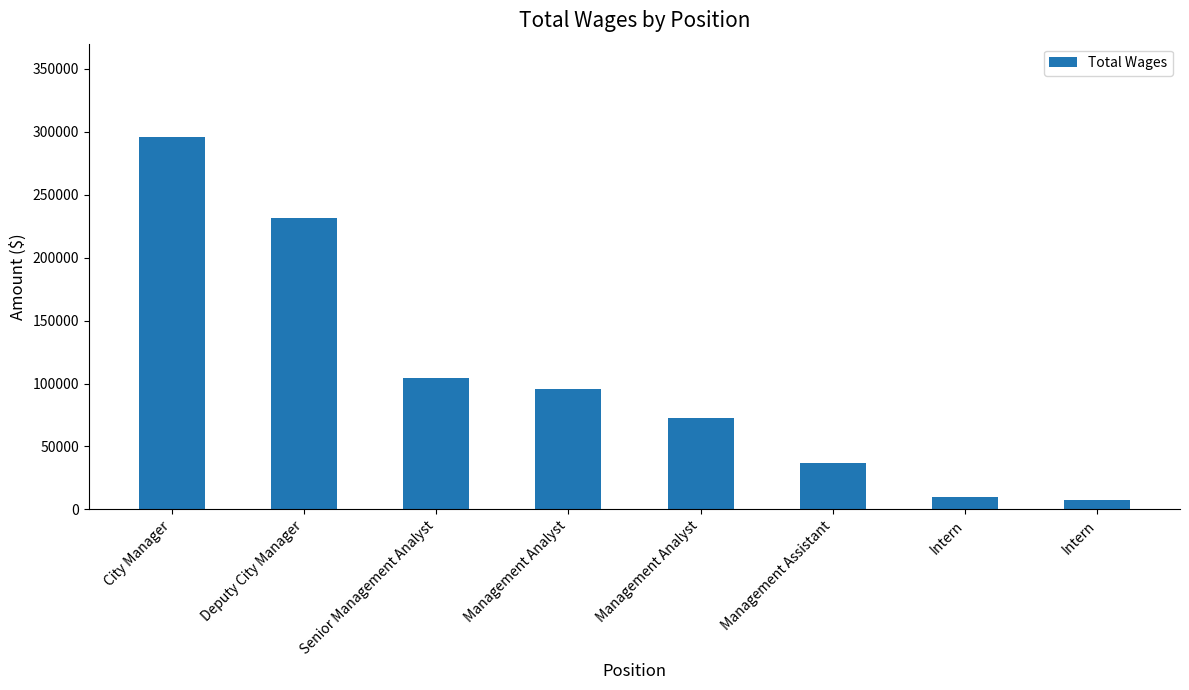

How many values are below 95879?

4